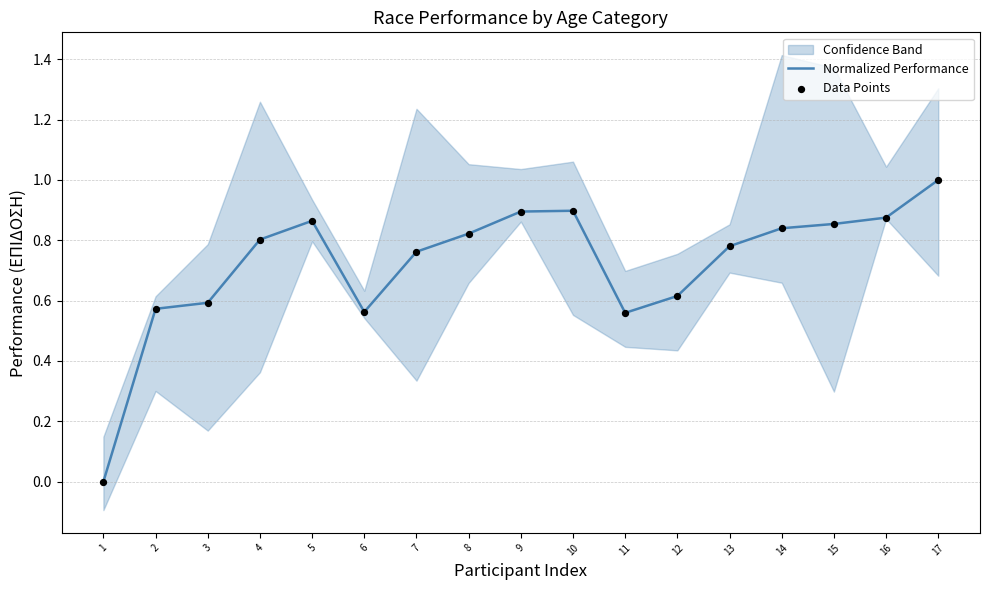

Is the value of Data Points at 4 greater than the value of Normalized Performance at 15?

No